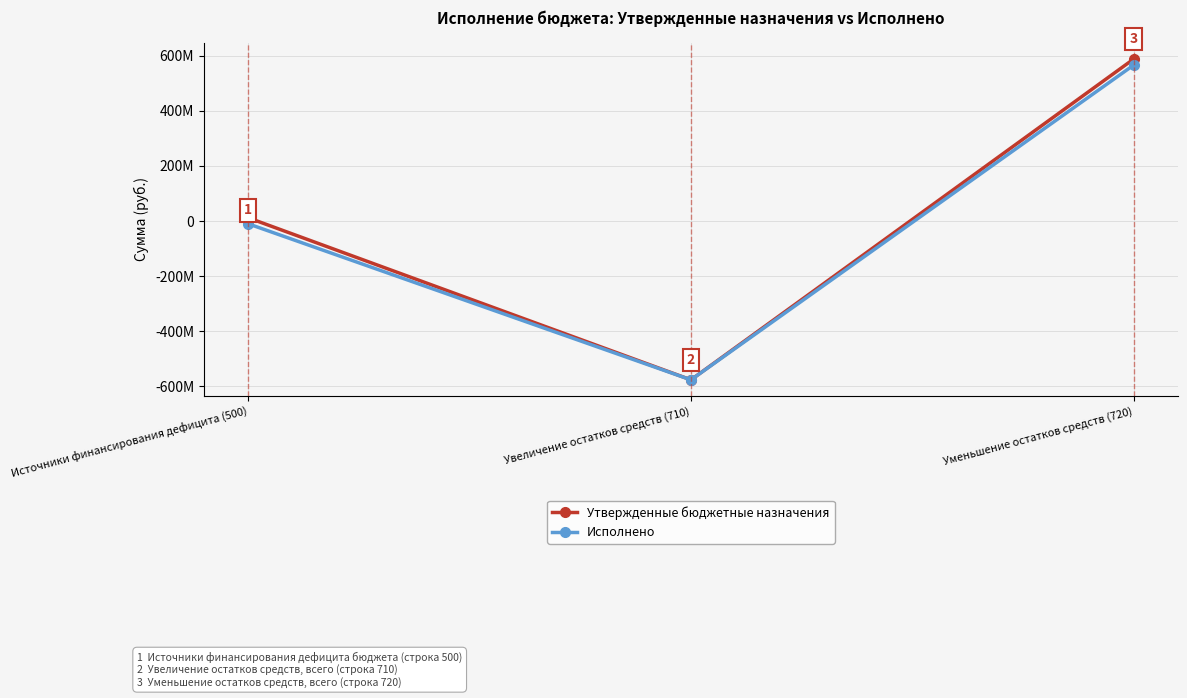

Is it true that Утвержденные бюджетные назначения equals -576036615.1 at Увеличение остатков средств (710)?

True